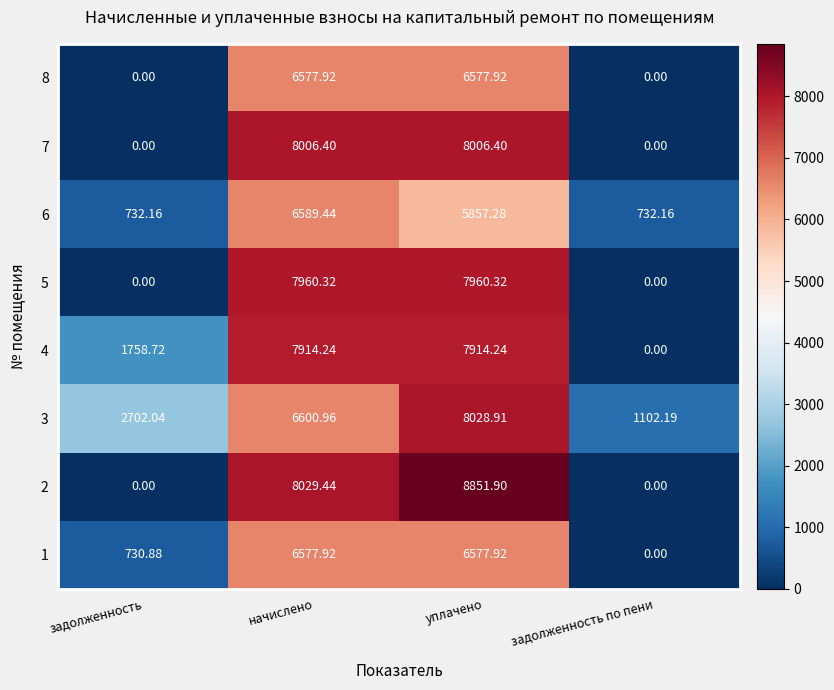

What is the spread (max minus min) of values at задолженность по пени?

1102.2